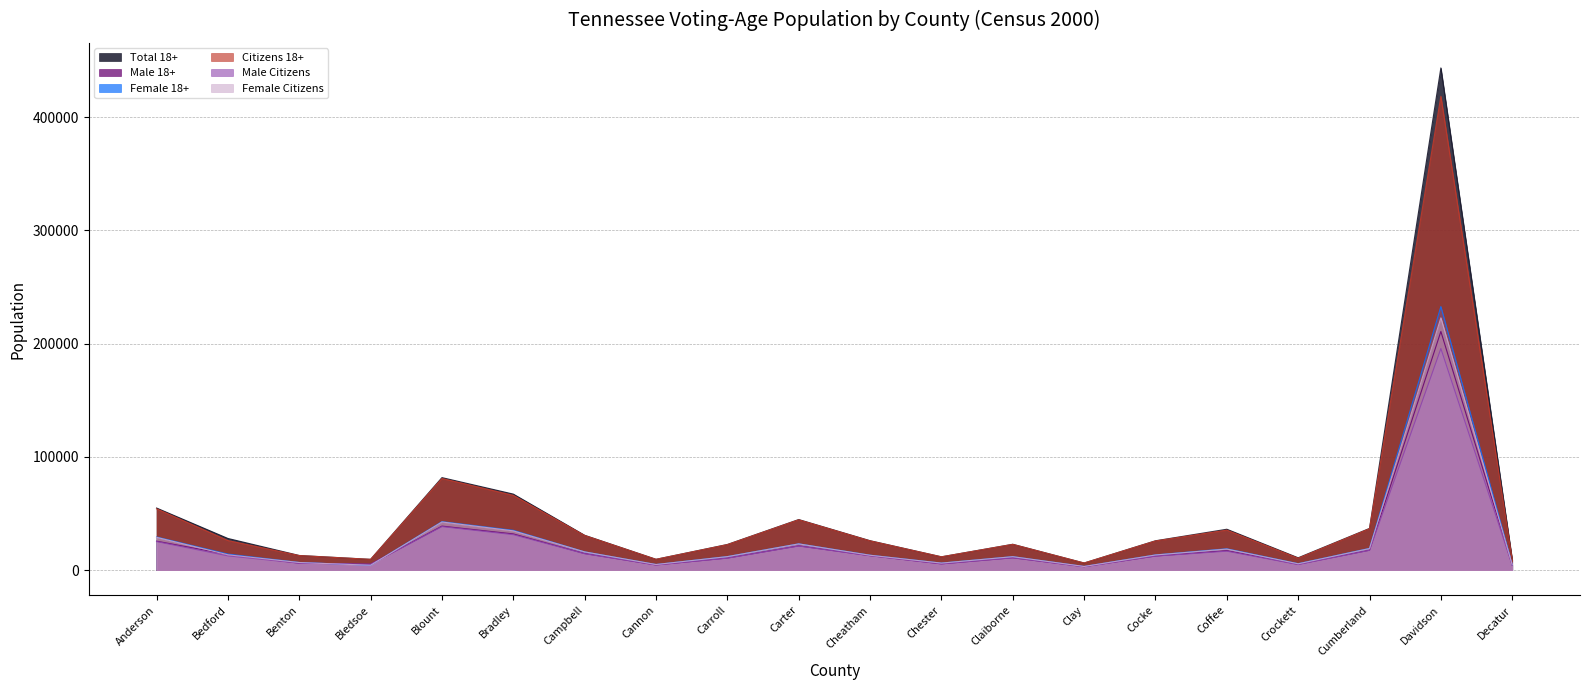

What is the approximate value of Male Citizens at Claiborne, to the nearest 50?

10850